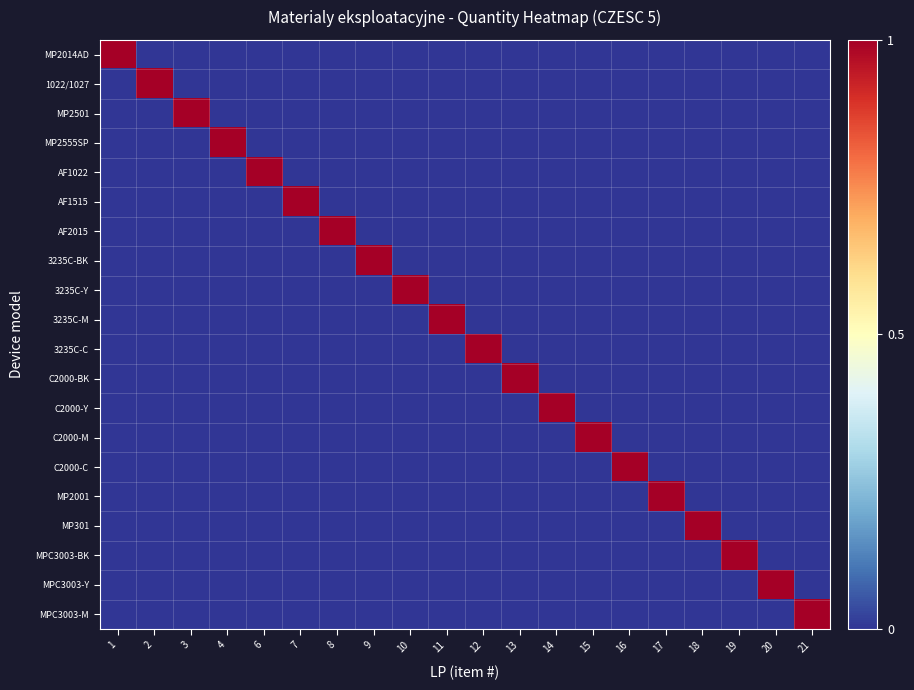

What is the total value across all series at 6?

1